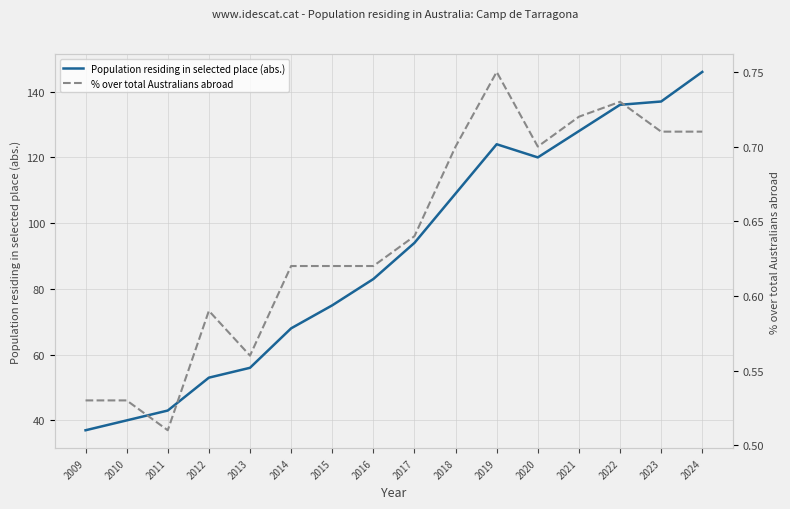

Reading left to right, what are all the values shown in this chart?

Population residing in selected place (abs.): 37.0	40.0	43.0	53.0	56.0	68.0	75.0	83.0	94.0	109.0	124.0	120.0	128.0	136.0	137.0	146.0
% over total Australians abroad: 0.5	0.5	0.5	0.6	0.6	0.6	0.6	0.6	0.6	0.7	0.8	0.7	0.7	0.7	0.7	0.7